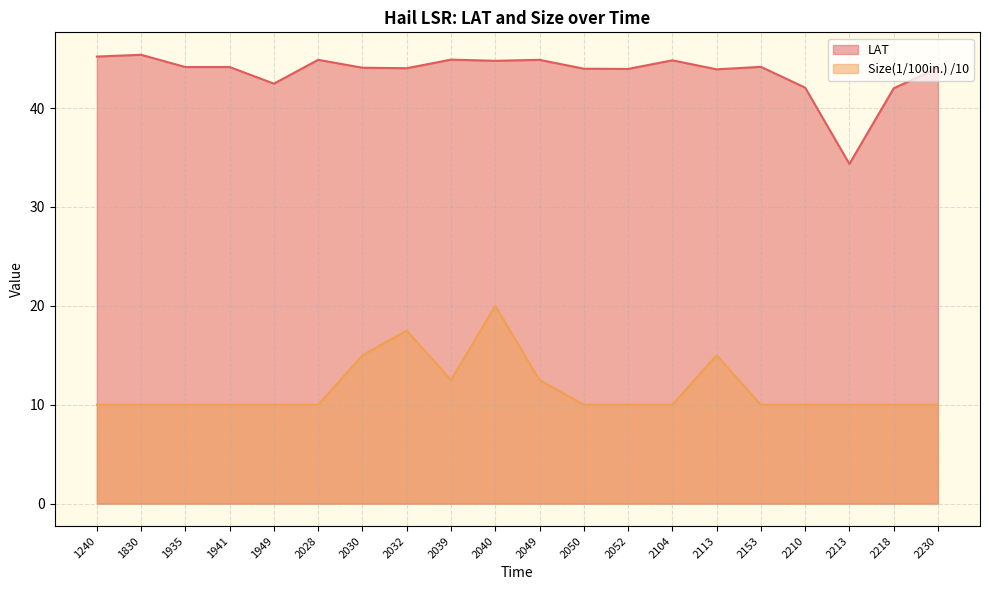

True or false: LAT and Size(1/100in.) intersect in this chart.

False